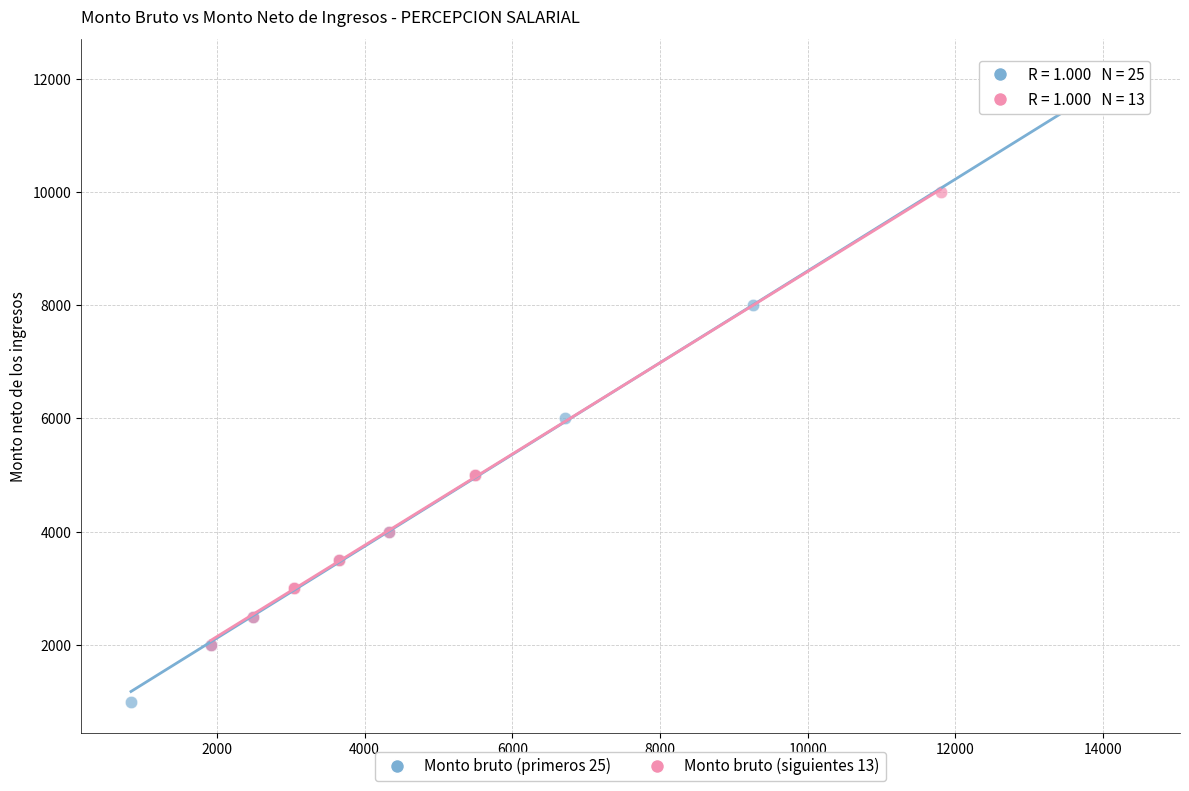

Which series reaches the minimum Y coordinate?

Monto bruto (primeros 25)